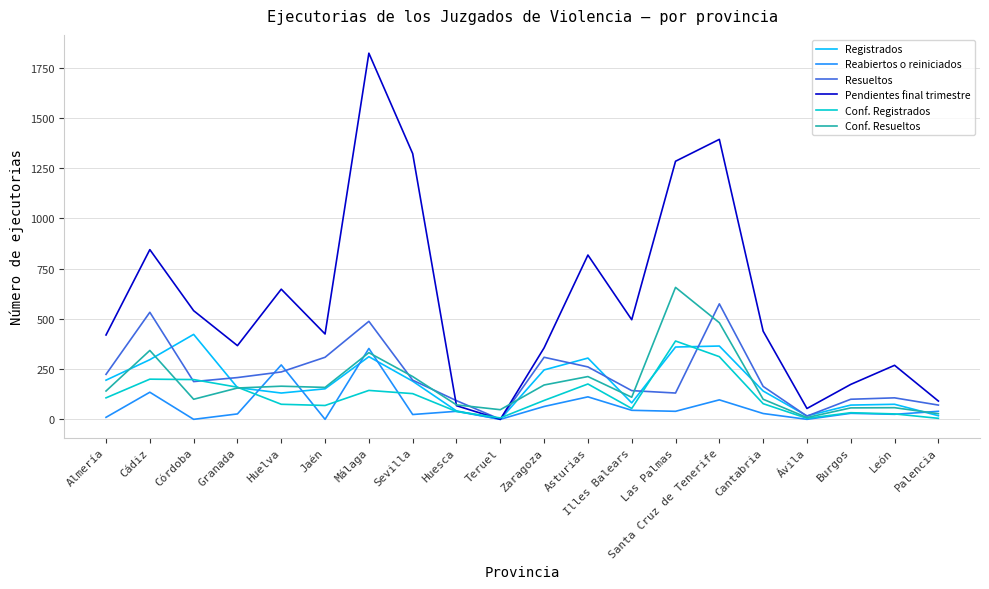

What is the approximate value of Resueltos at Palencia, to the nearest 10?

70